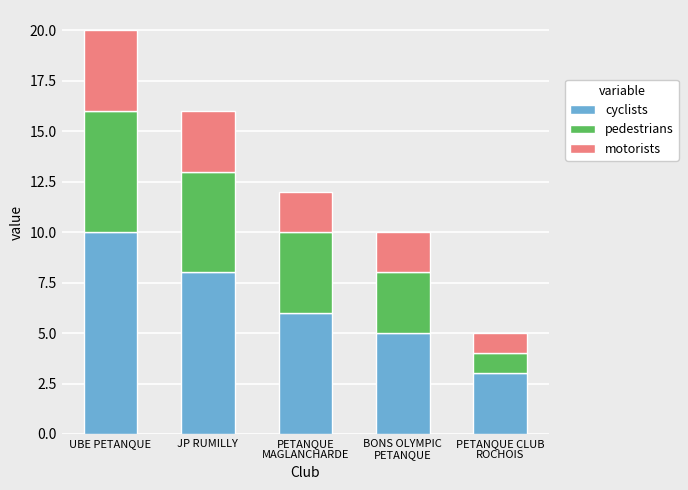

What is the difference between the maximum and minimum values in the cyclists series?

7